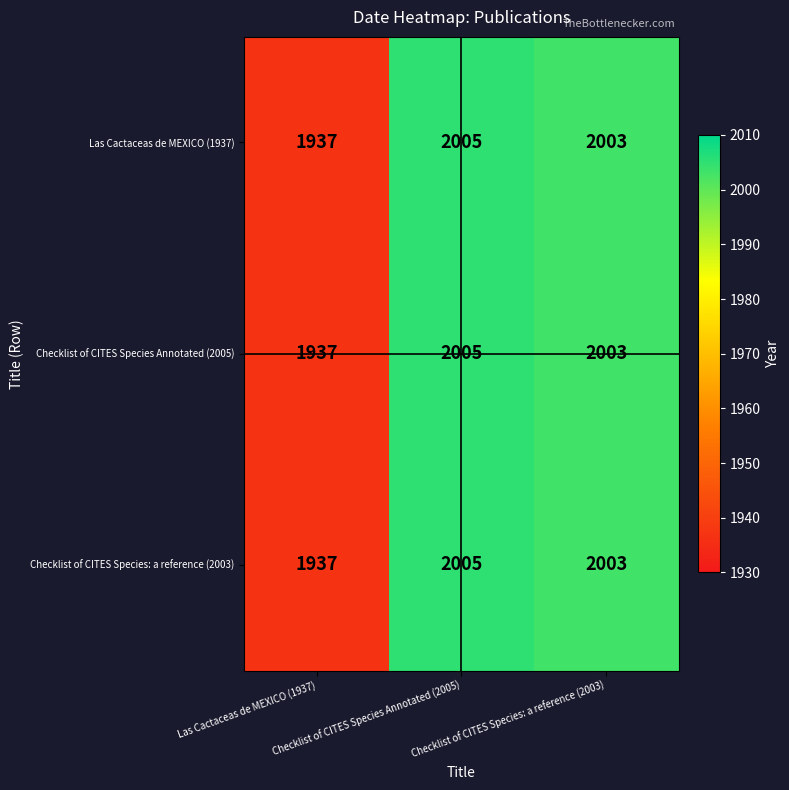

What is the greatest value displayed?

2005